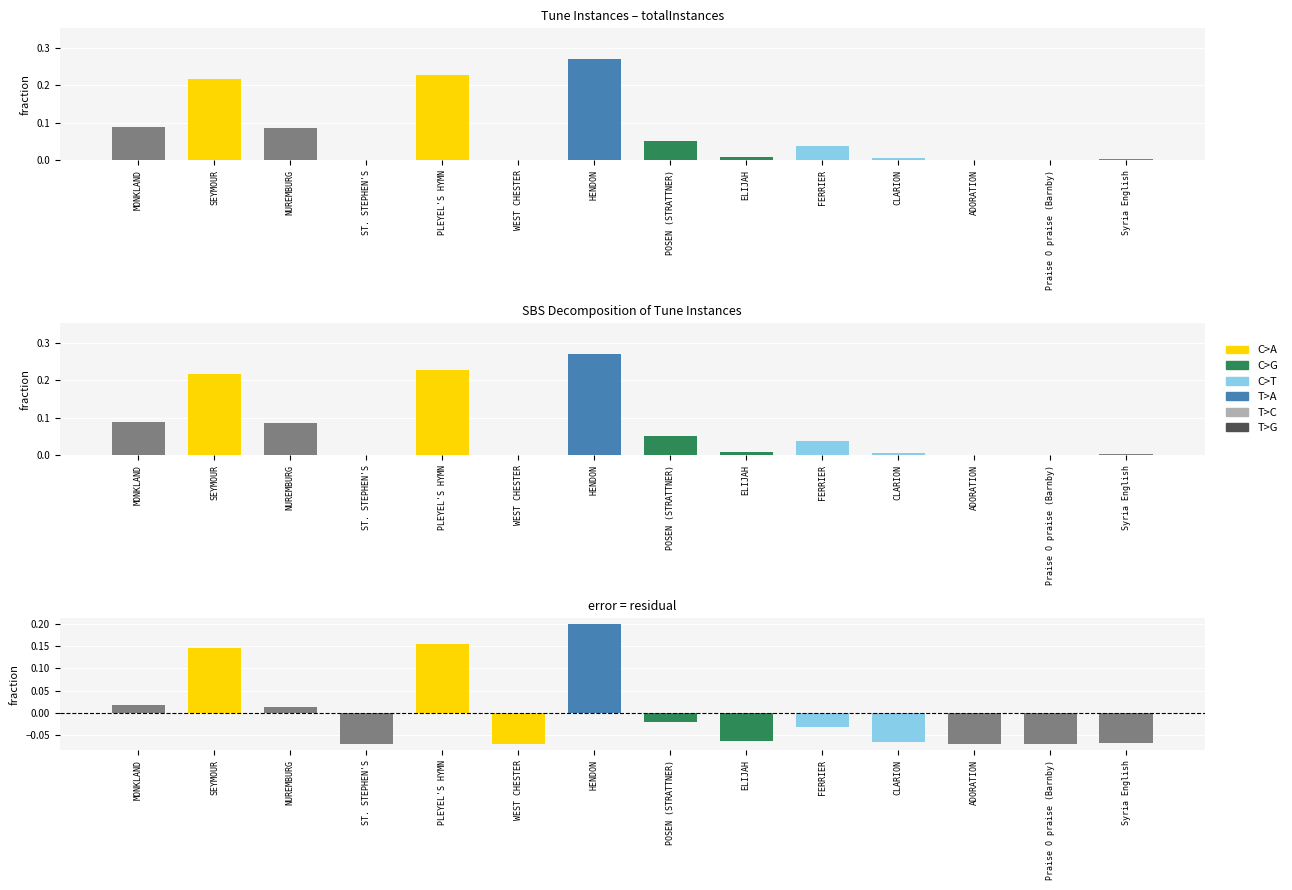

What position from the right is FERRIER?

5